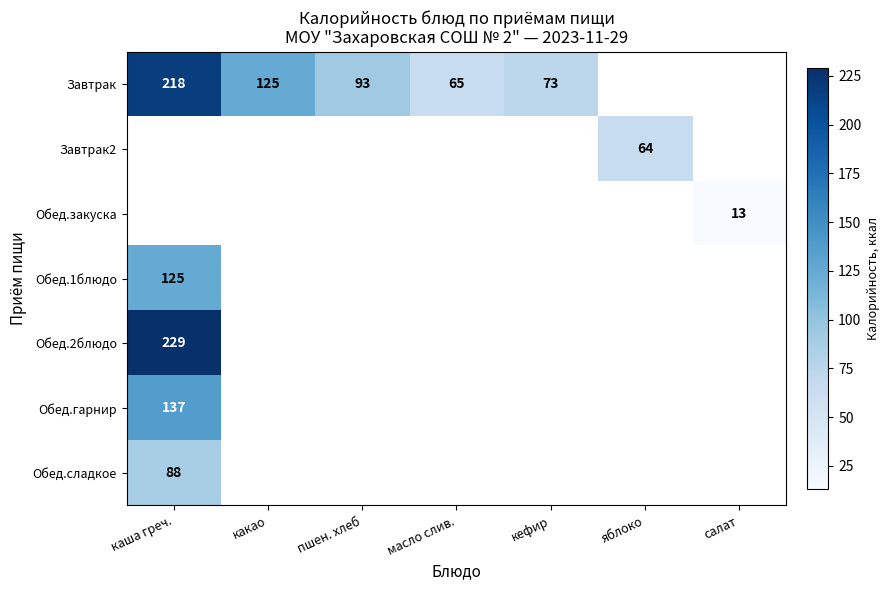

True or false: Завтрак has a value of 125 at какао.

True